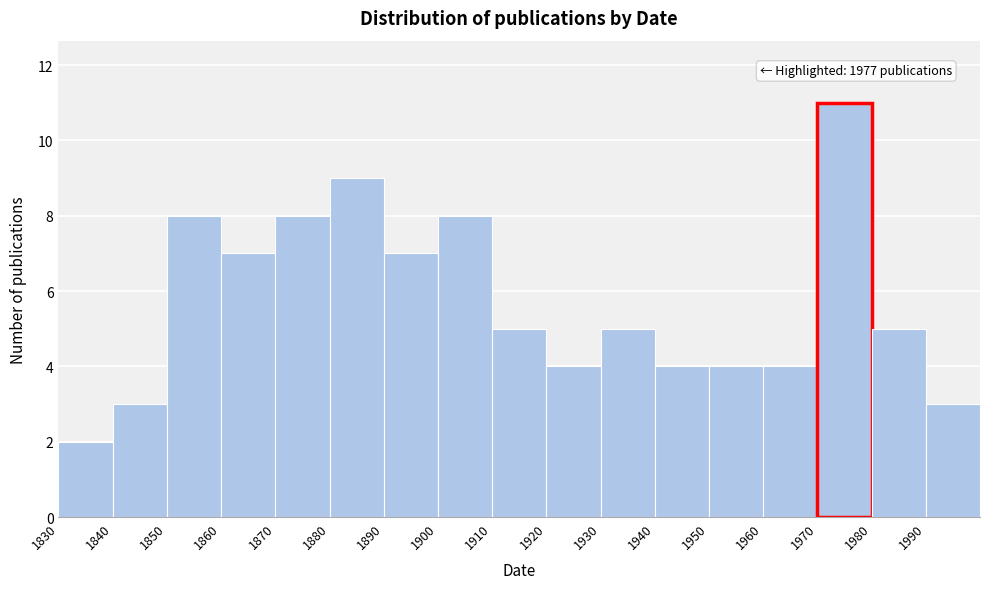

Which range on the x-axis has the tallest bar?

1970 to 1980